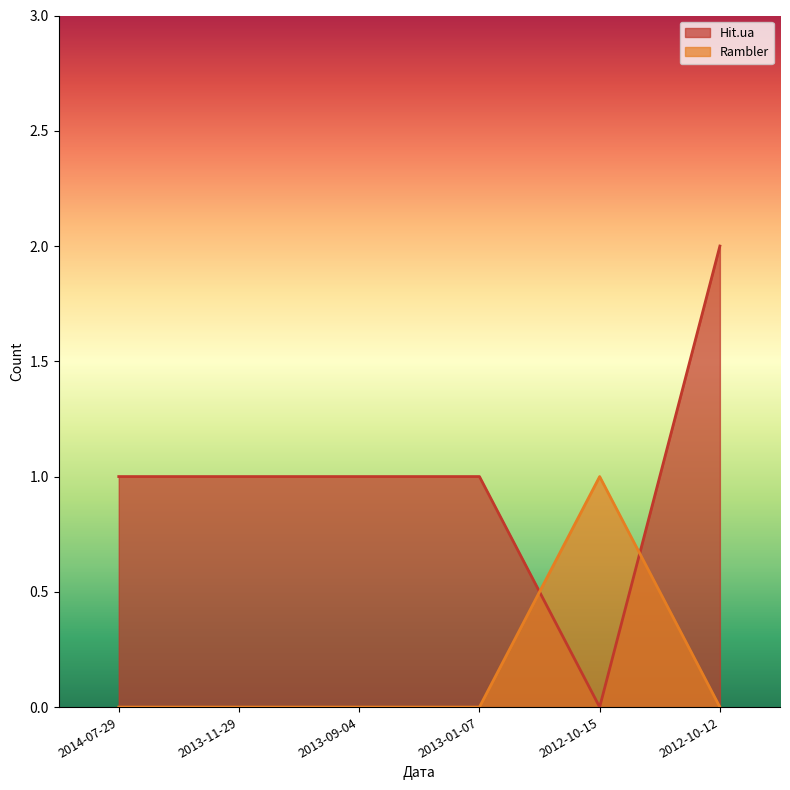

What is the sum of the Hit.ua values at 2013-09-04 and 2013-01-07?

2